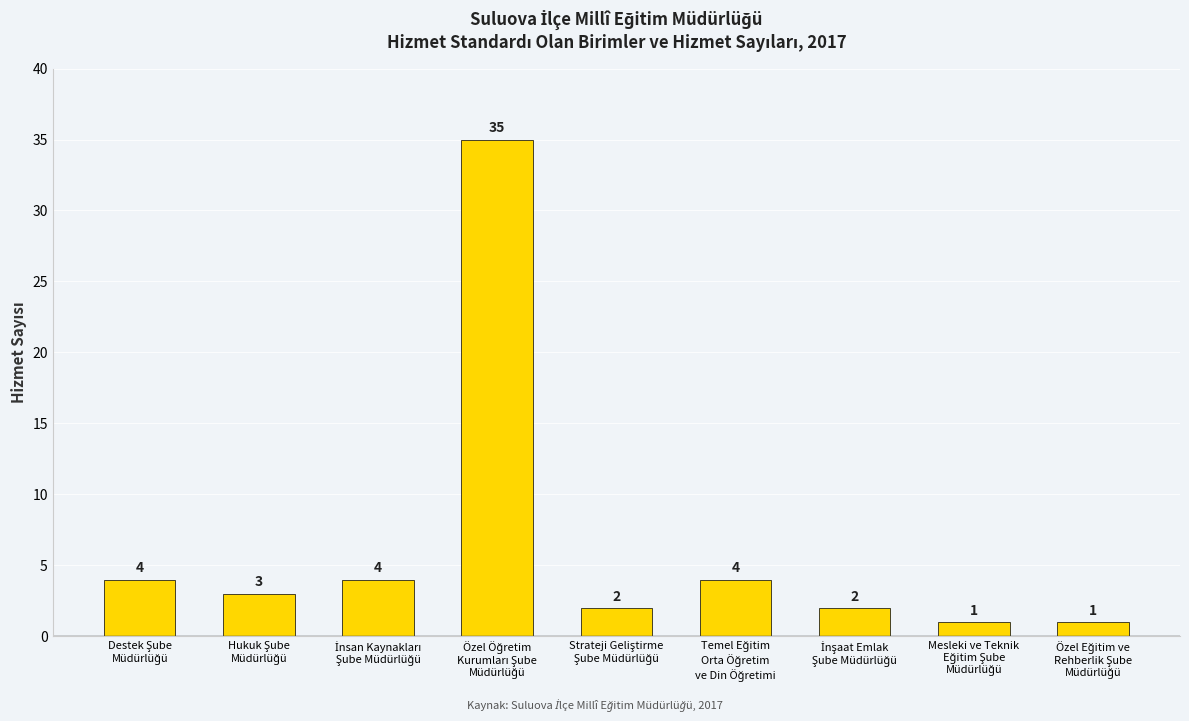

How many categories are shown in the chart?

9